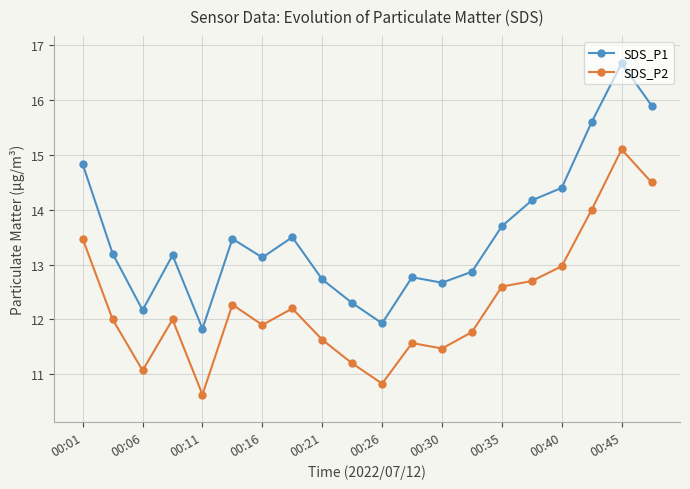

What is the maximum value shown in the chart?

16.7